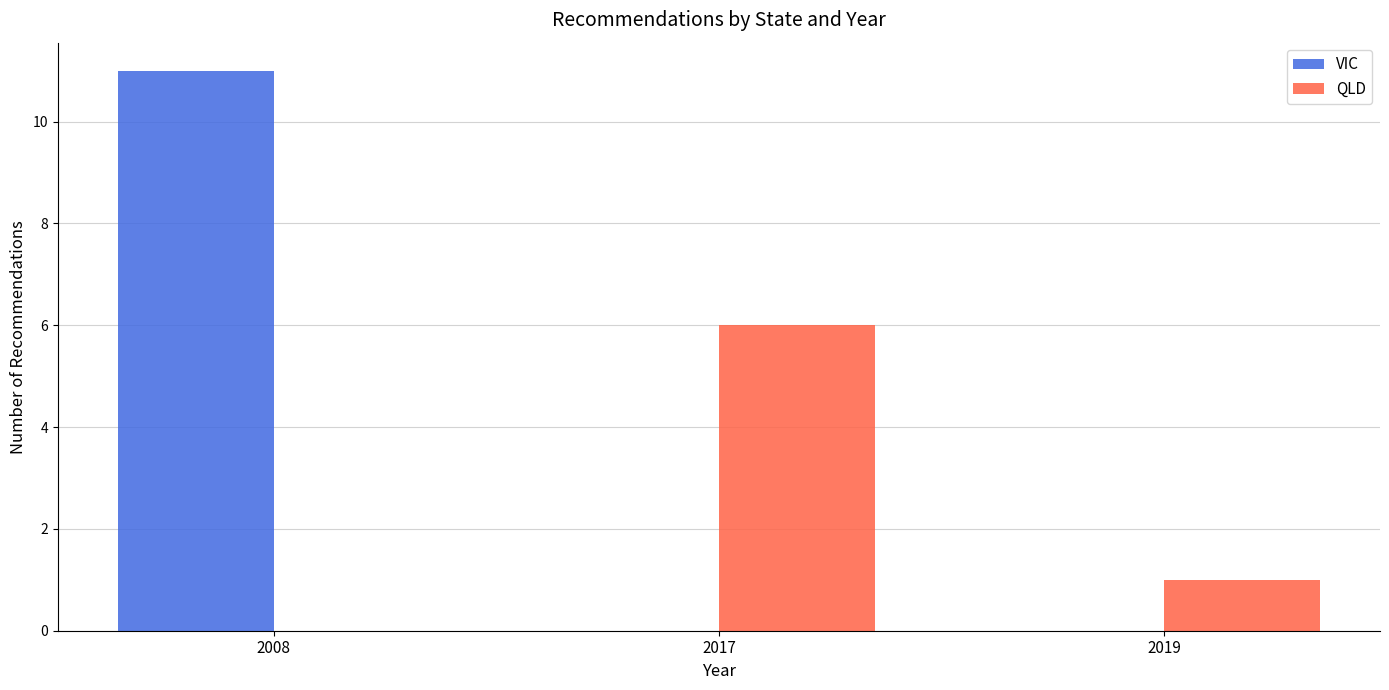

Which series has the largest range (max minus min)?

VIC